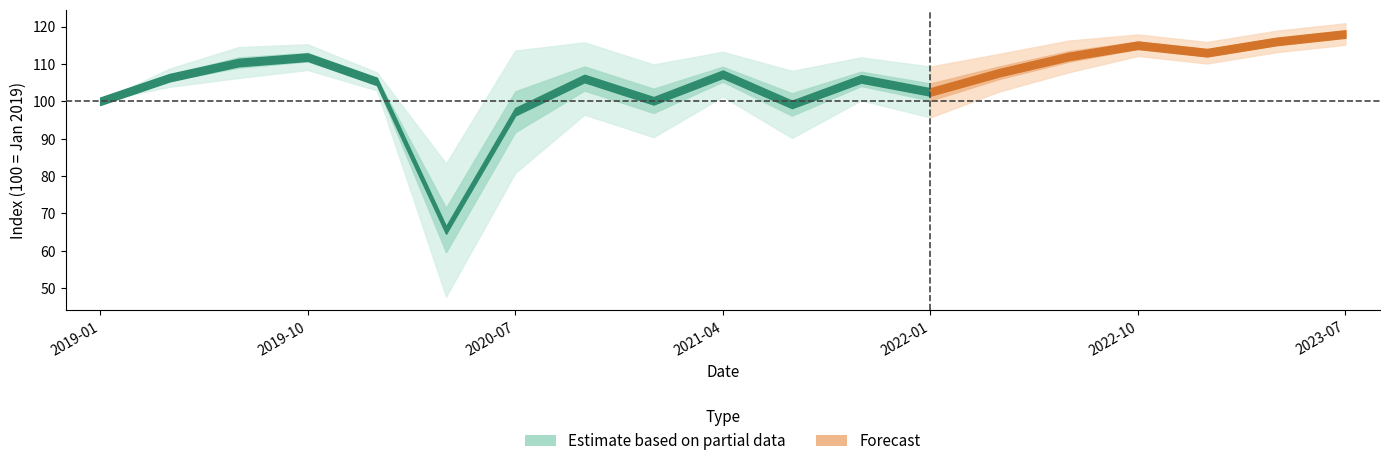

Where is the first local minimum for Services (HH)?

2020-04